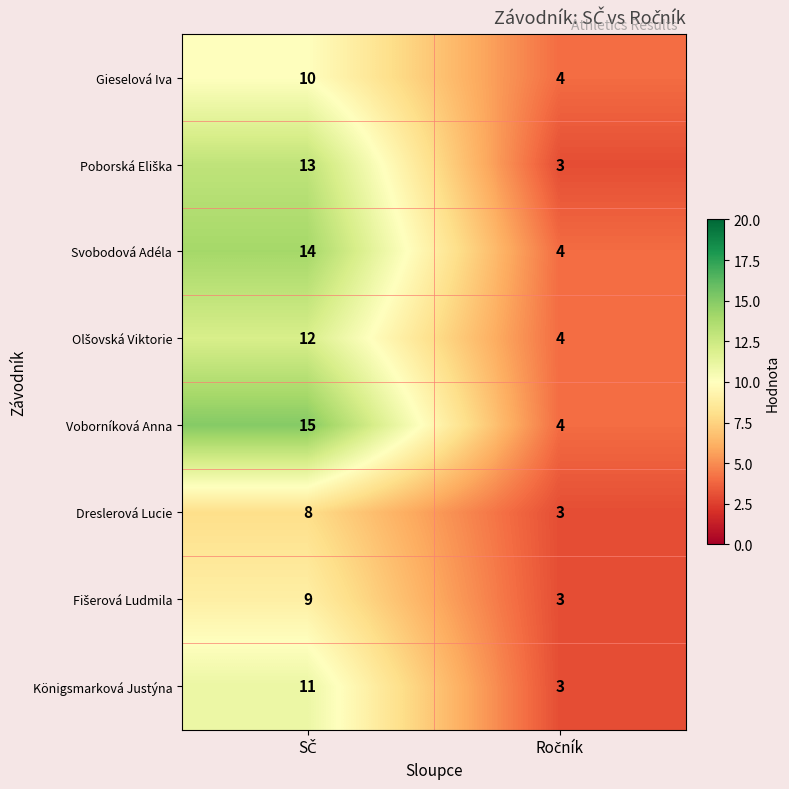

Which series has the widest spread of values?

Voborníková Anna